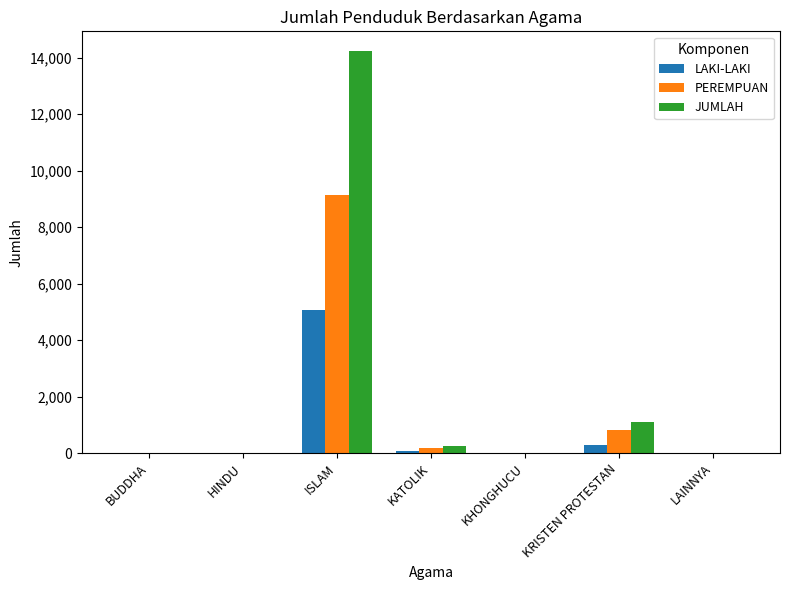

Which series has the largest total across all categories?

JUMLAH